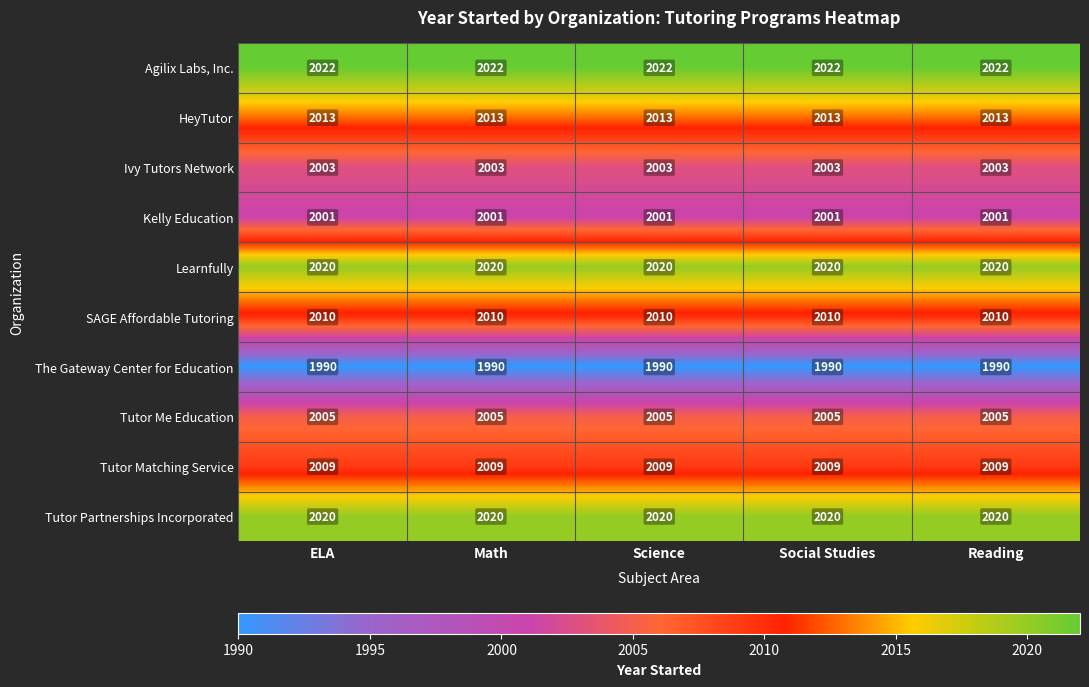

Is the value of The Gateway Center for Education at Social Studies greater than the value of Learnfully at Science?

No